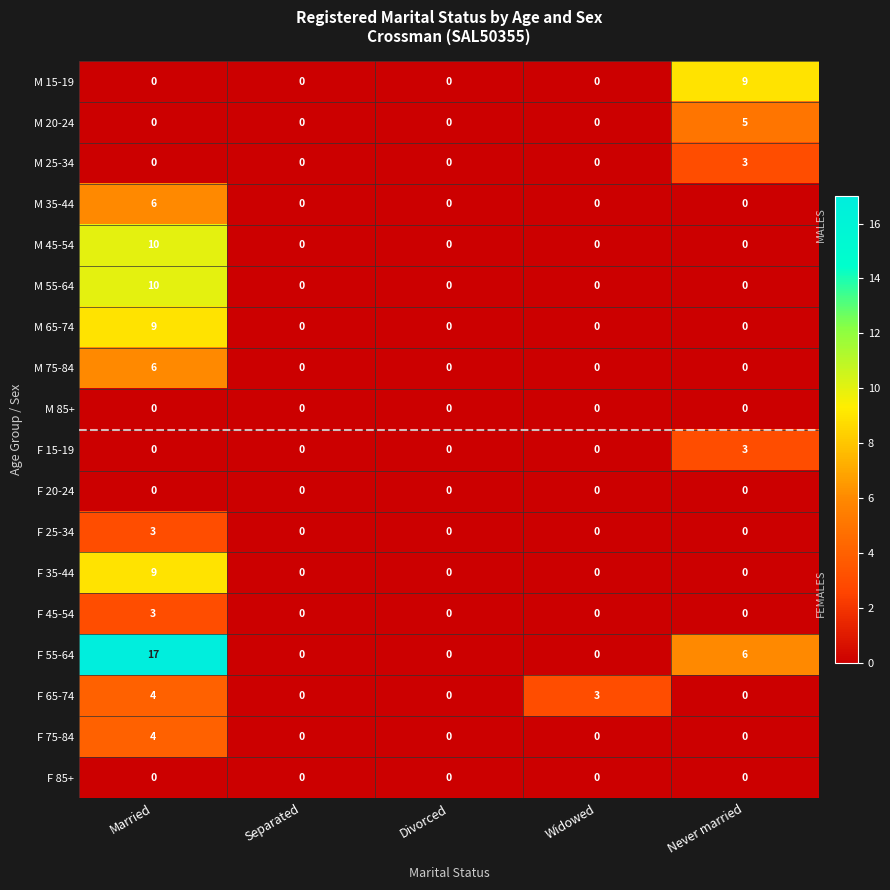

Count the M 55-64 values in the range 0 to 1.

4